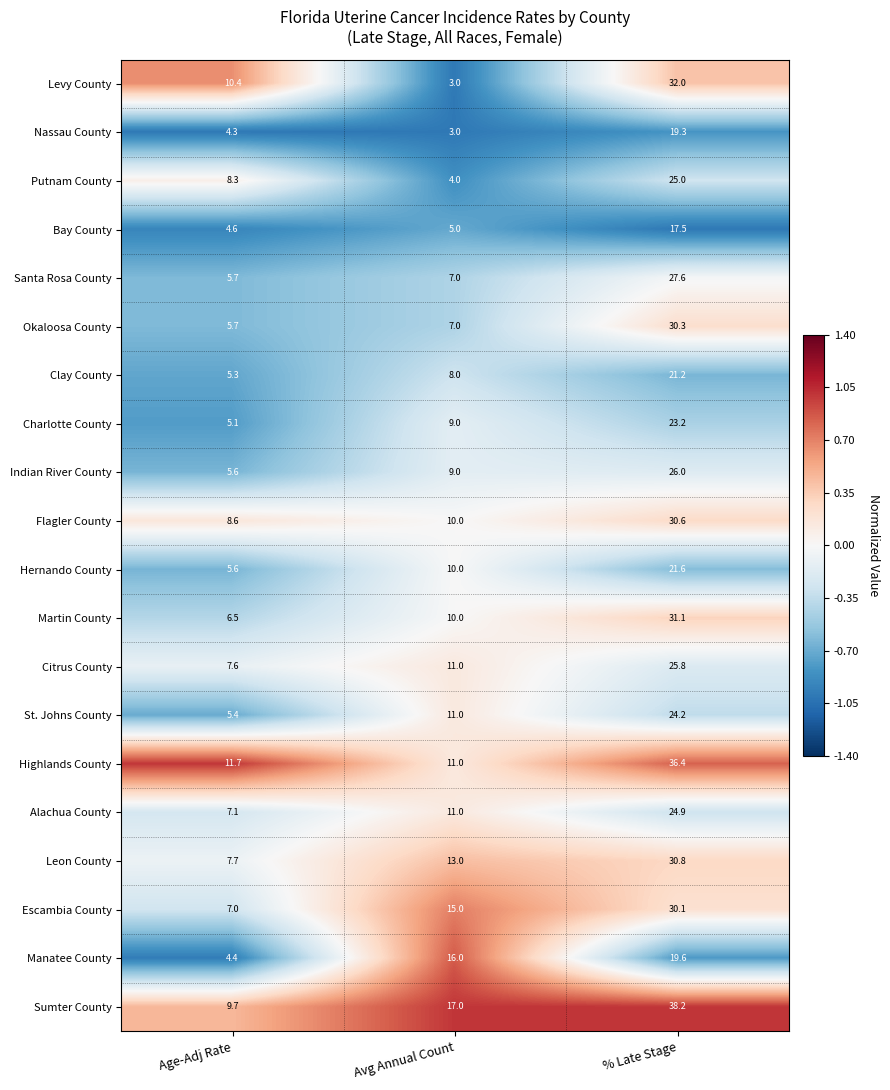

What is the maximum value shown in the chart?

38.2